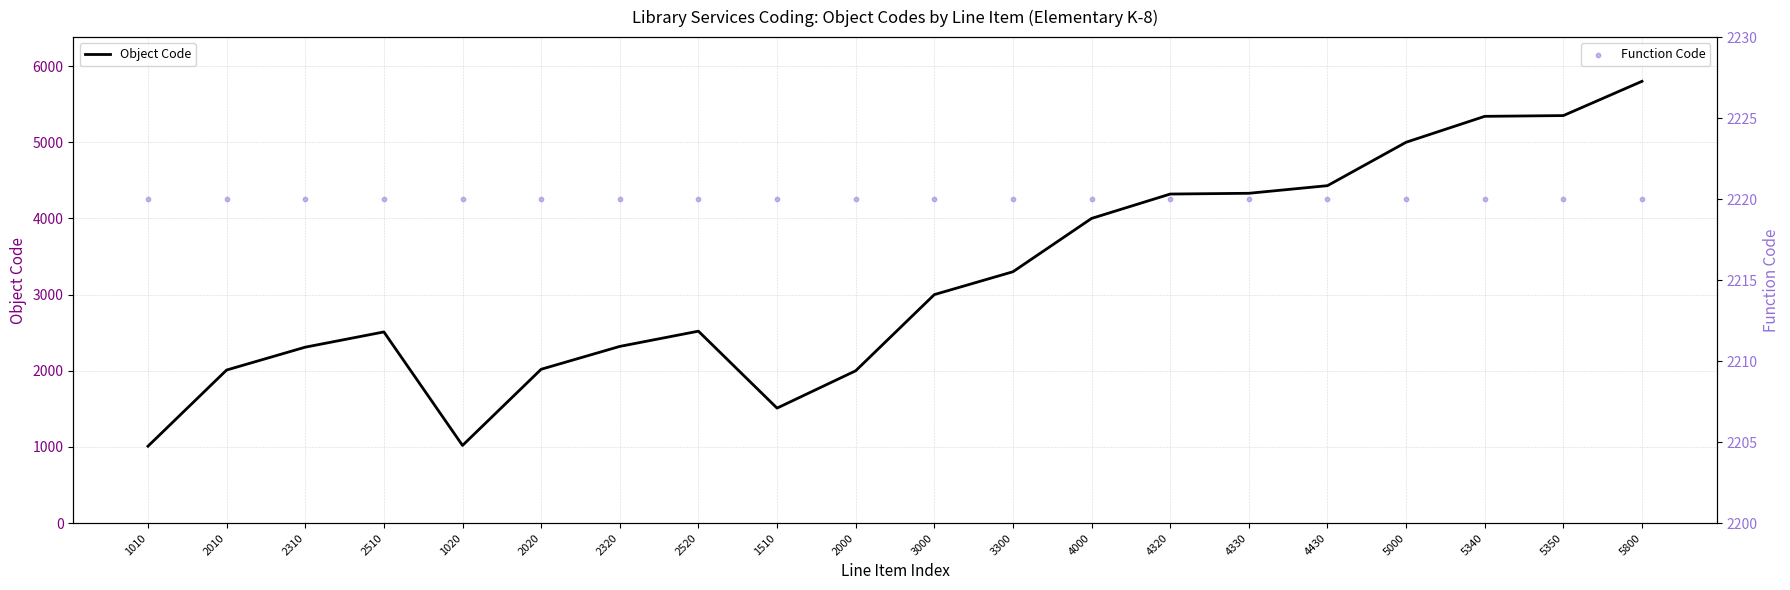

Which series has the largest total across all categories?

Object Code